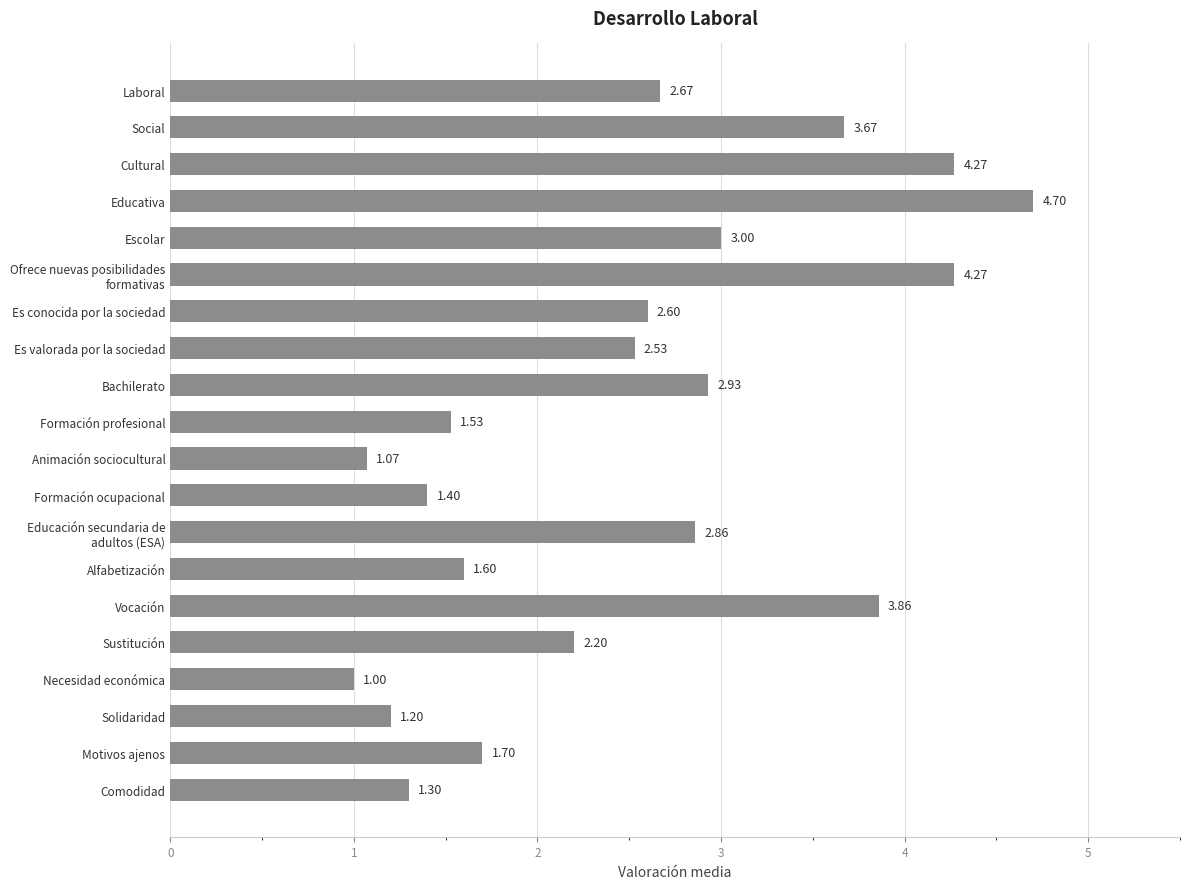

How many values are below 2?

8